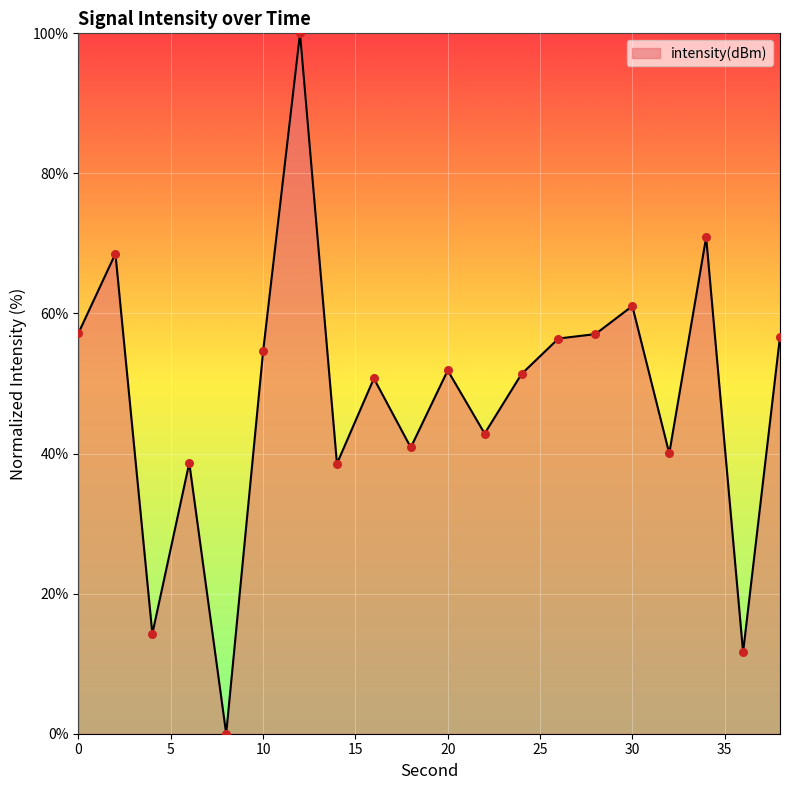

What is the difference between the maximum and minimum values?

100.0